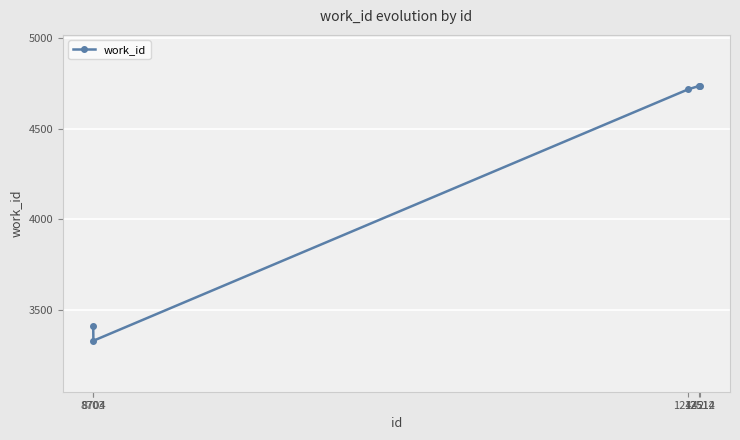

How many distinct data groups are displayed?

1